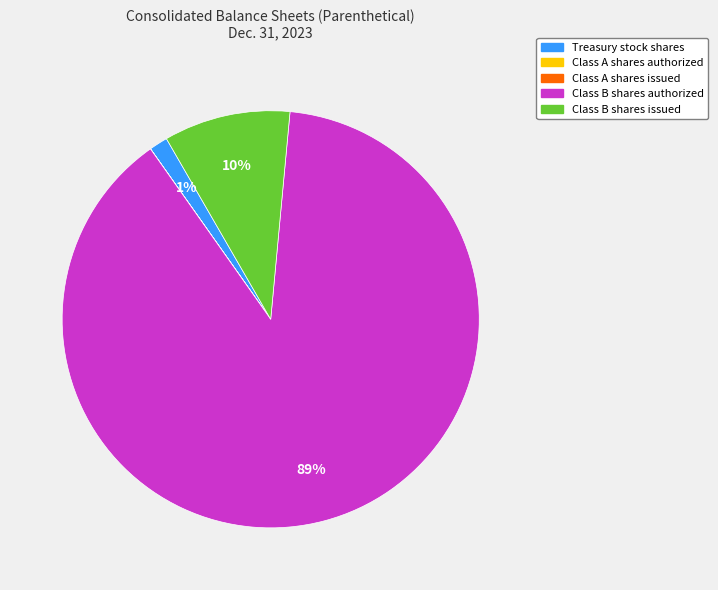

To the nearest percent, what is the difference between the largest and smallest slice percentages?

89%